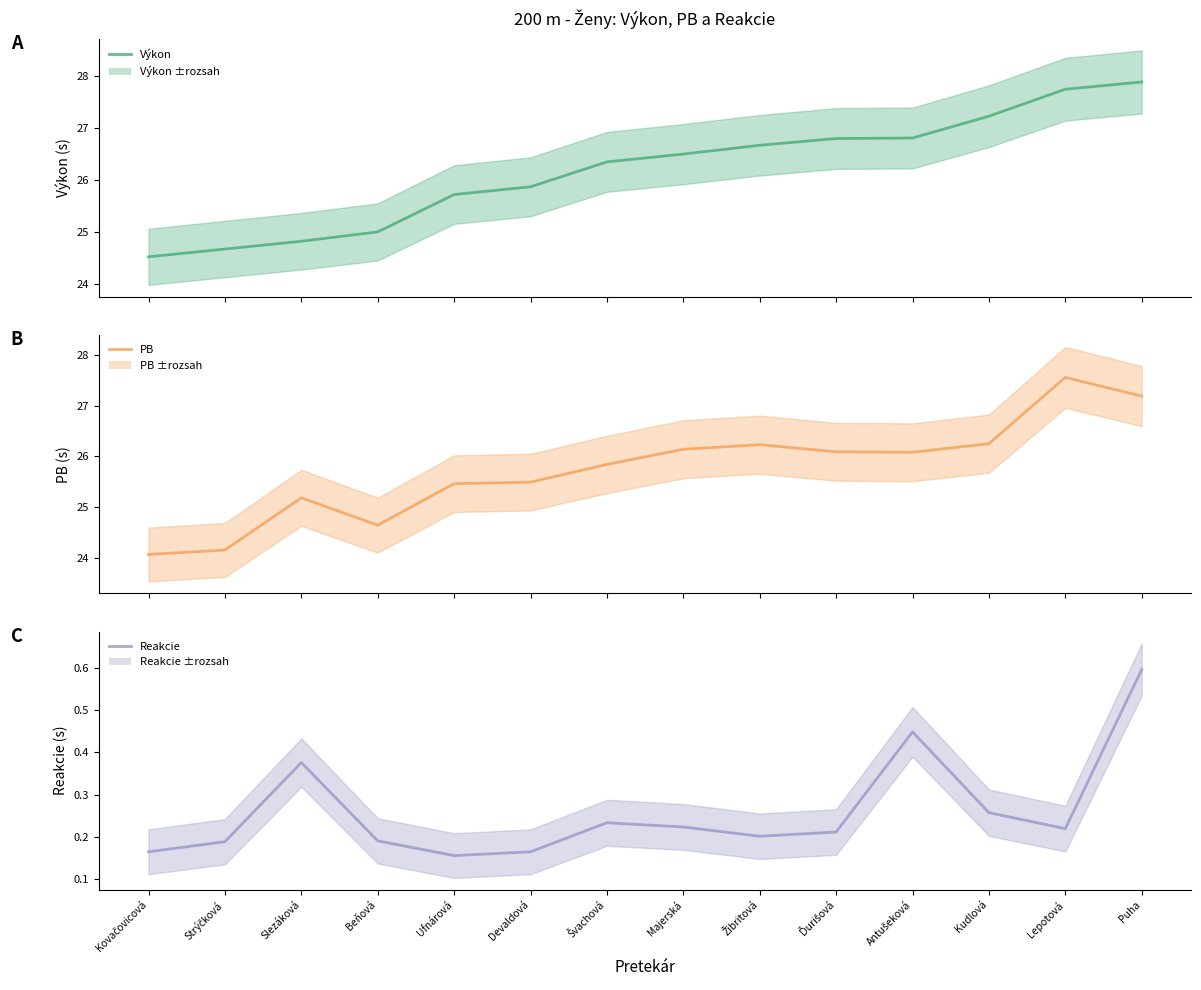

At which category does PB reach its first local peak?

Slezáková